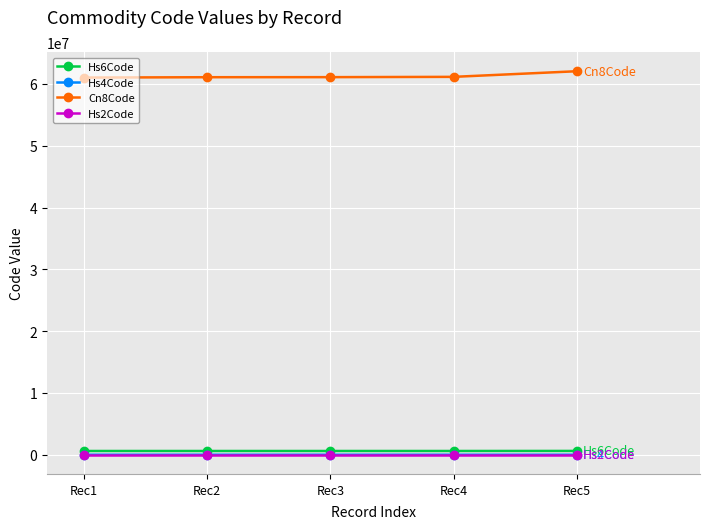

True or false: Hs2Code and Cn8Code intersect in this chart.

False